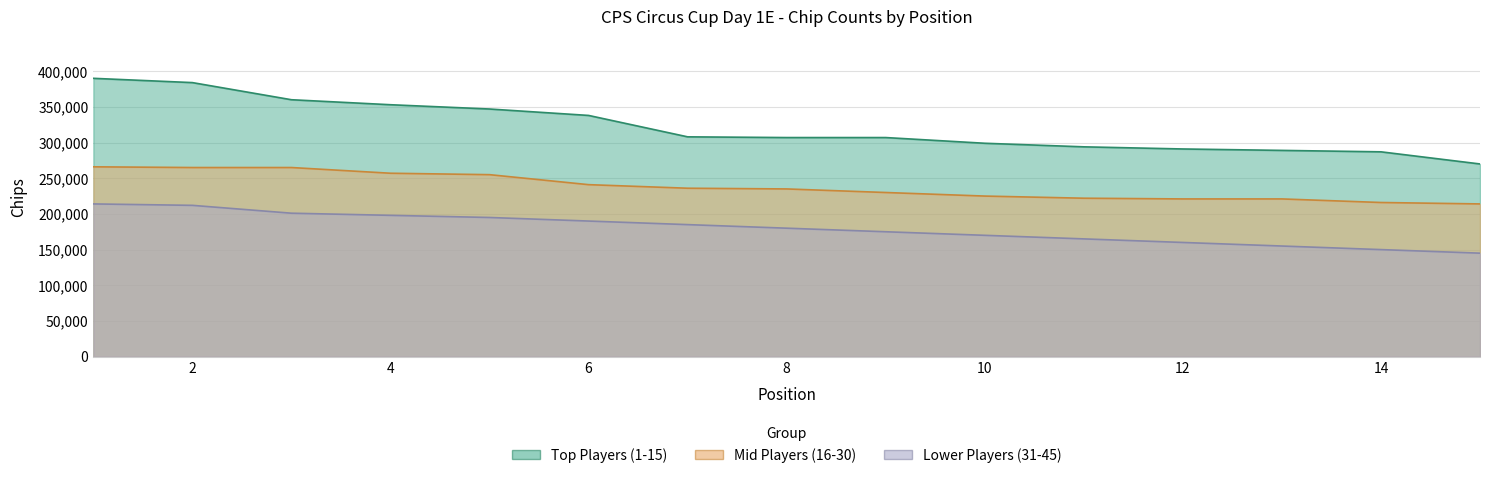

Is the value of Top Players (1-15) at 10 greater than the value of Lower Players (31-45) at 9?

Yes